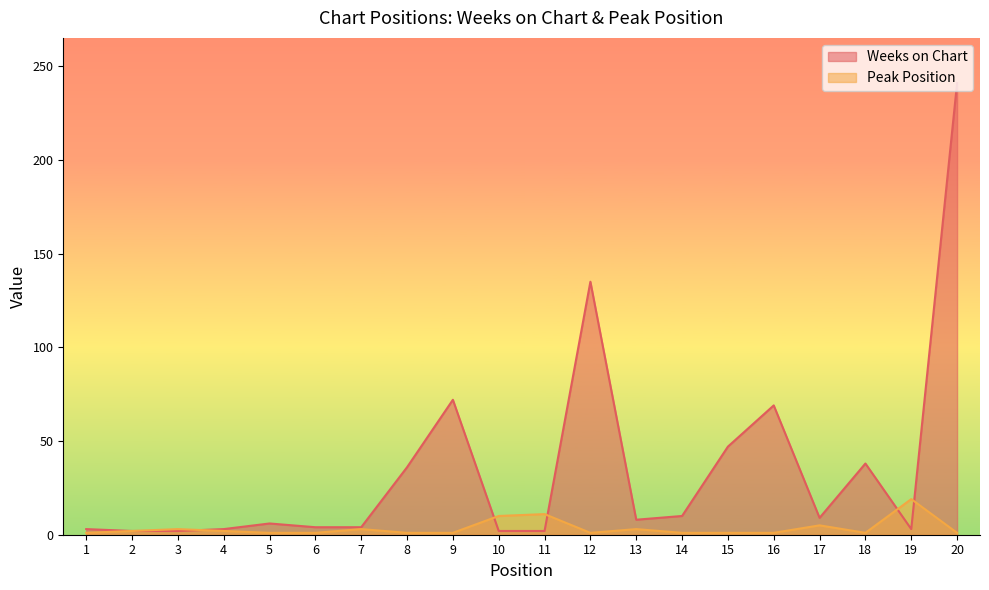

Between 13 and 15, which is larger?

15